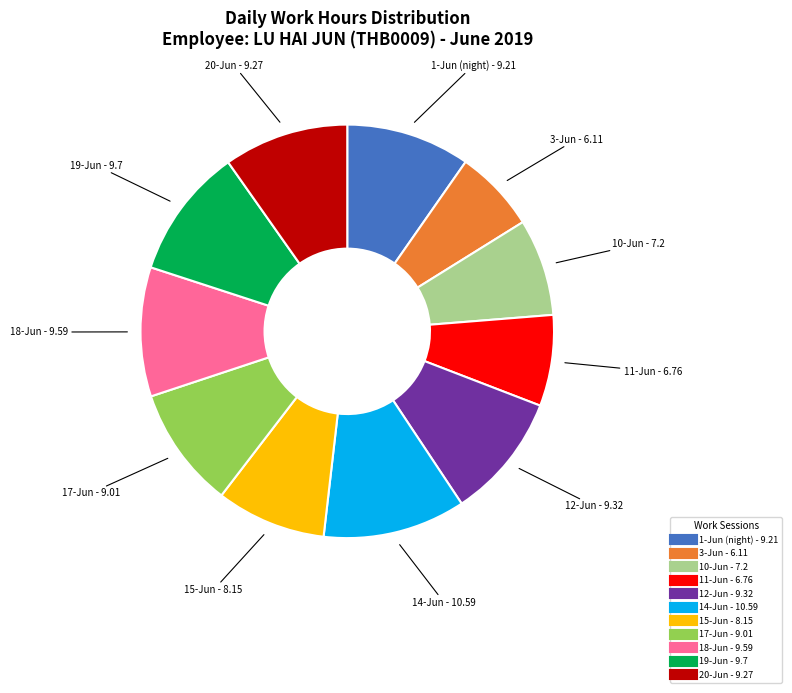

Does 19-Jun represent more than half of the total?

No